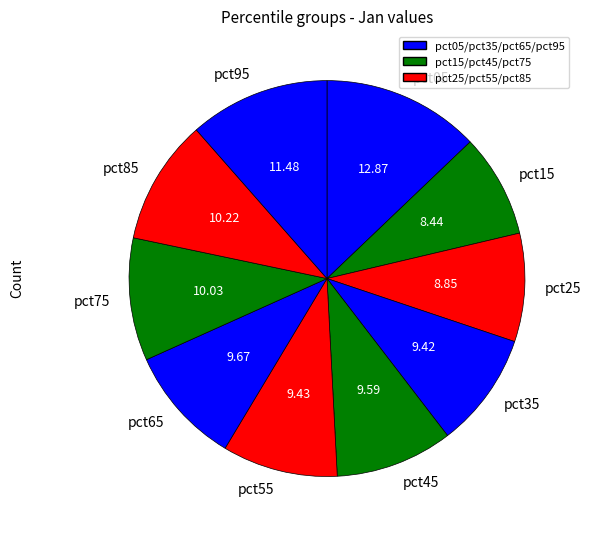

Which slice is the largest?

pct05